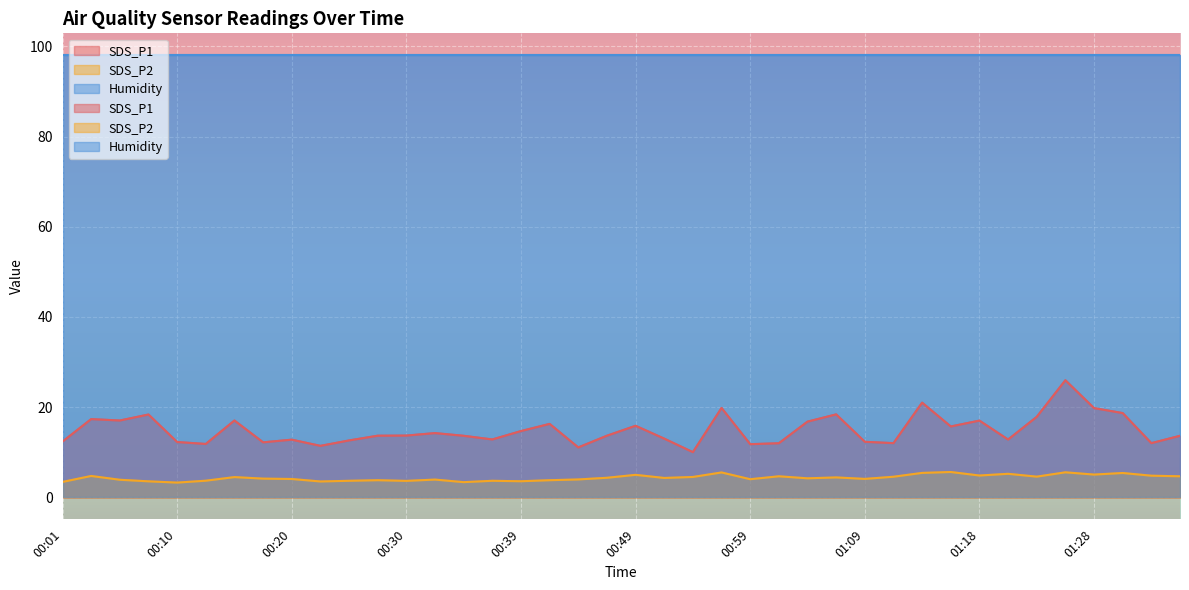

True or false: SDS_P2 and SDS_P1 cross at least once.

False